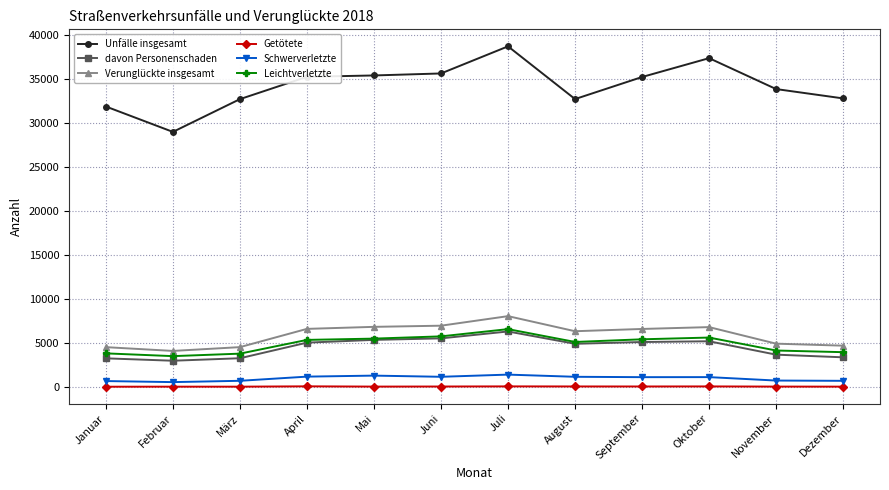

Which series has the largest total across all categories?

Unfälle insgesamt